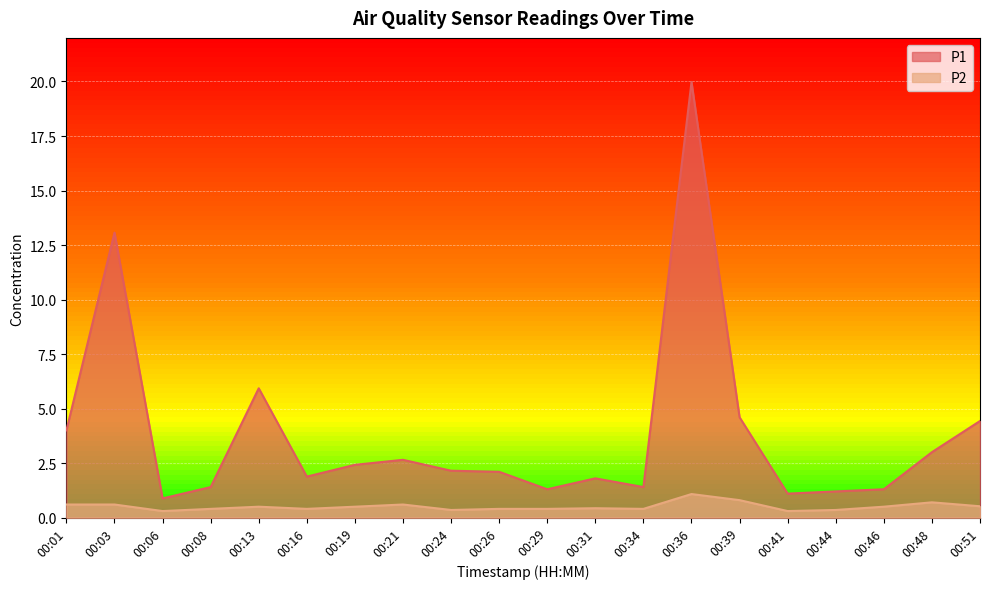

How many lines are shown in the chart?

2